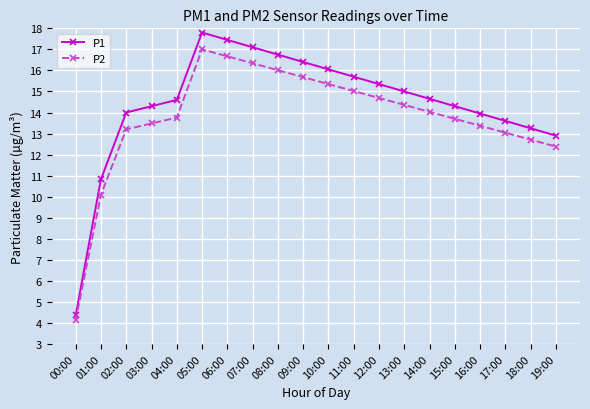

List the series in order of their overall mean, highest first.

P1, P2